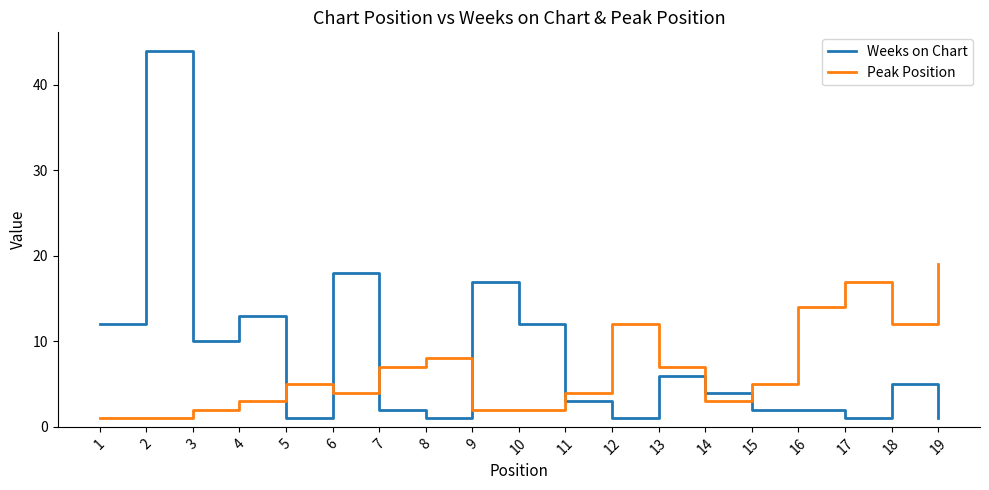

Reading left to right, transcribe all the data shown in this chart.

Weeks on Chart: 1=12	2=44	3=10	4=13	5=1	6=18	7=2	8=1	9=17	10=12	11=3	12=1	13=6	14=4	15=2	16=2	17=1	18=5	19=1
Peak Position: 1=1	2=1	3=2	4=3	5=5	6=4	7=7	8=8	9=2	10=2	11=4	12=12	13=7	14=3	15=5	16=14	17=17	18=12	19=19